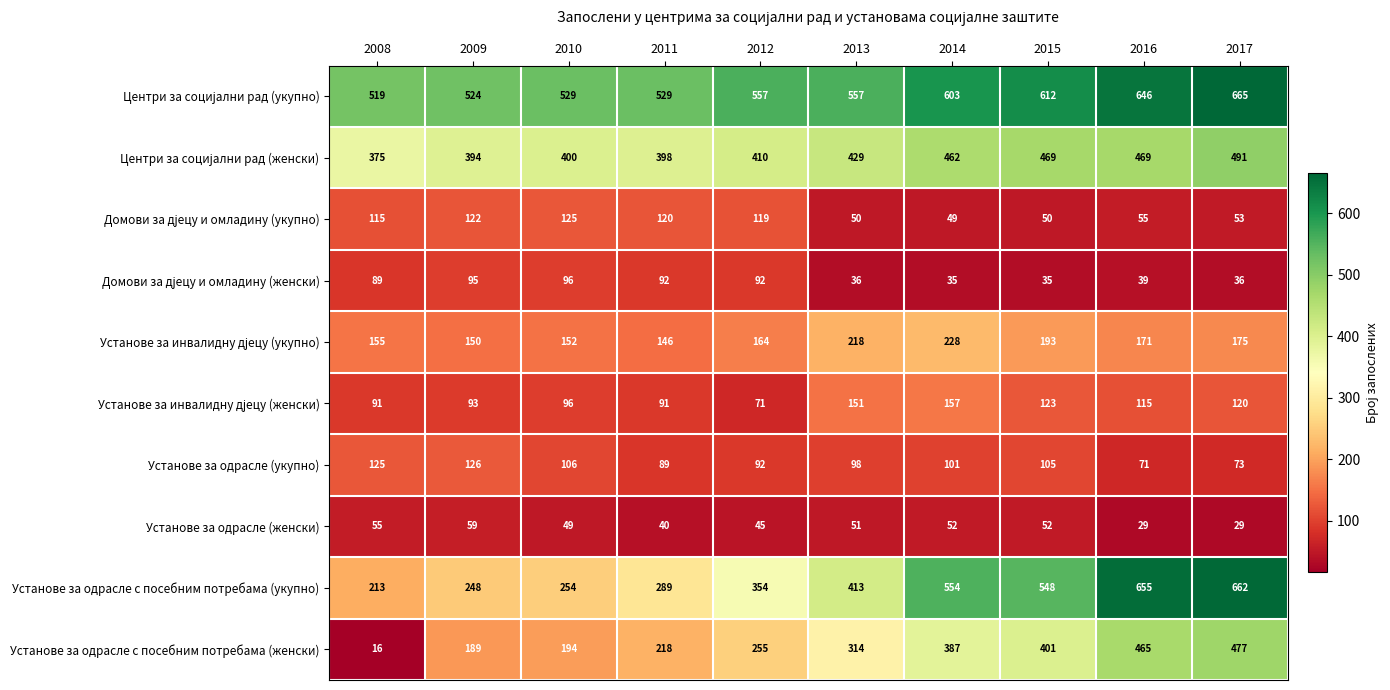

Rank the categories by Установе за одрасле с посебним потребама (женски) value from lowest to highest.

2008, 2009, 2010, 2011, 2012, 2013, 2014, 2015, 2016, 2017